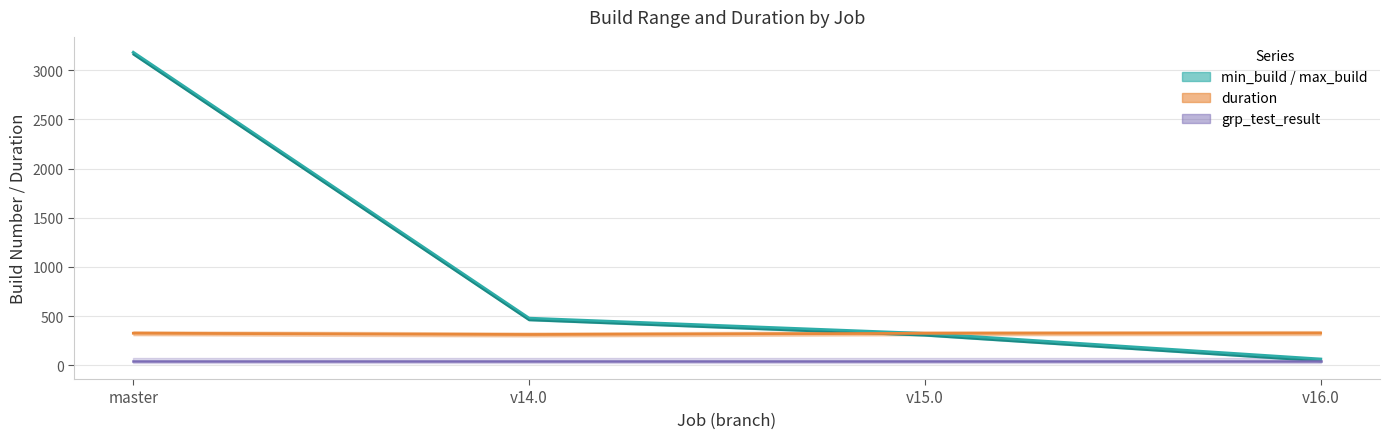

Reading right to left, what are all the values shown in this chart?

64	324	479	3179